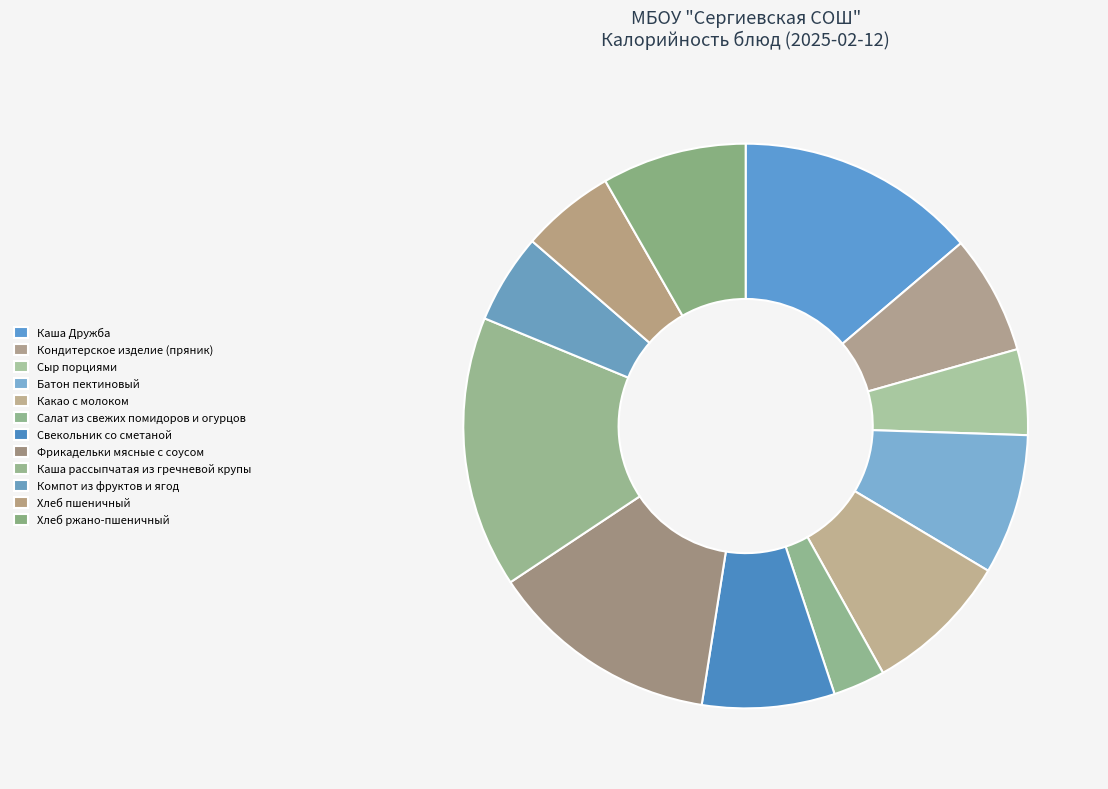

Count the number of slices in the pie.

12